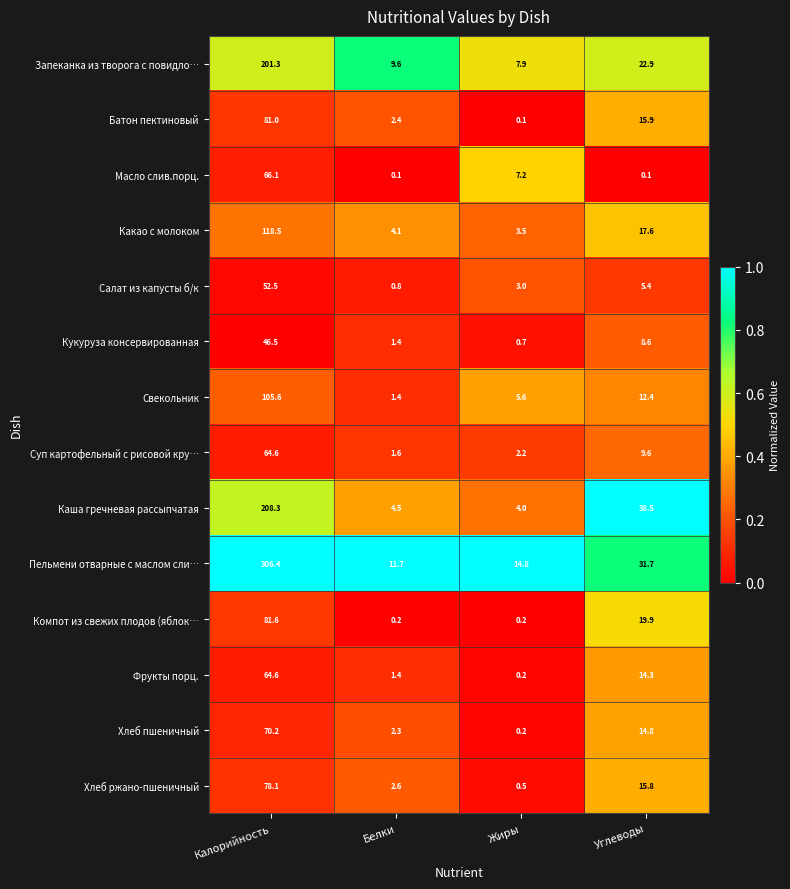

What is the difference between the maximum and minimum values in the Хлеб ржано-пшеничный series?

77.6